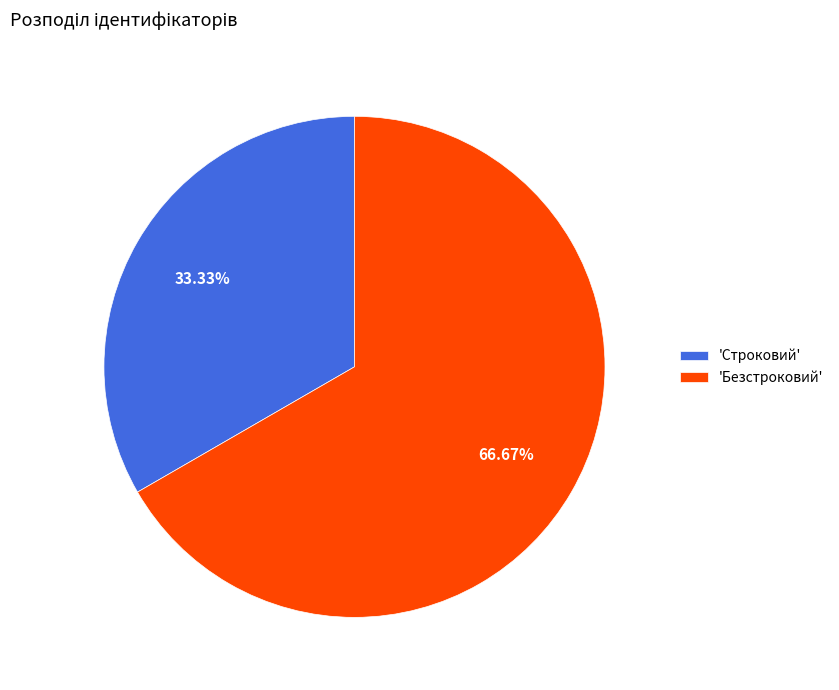

Rank the categories by value from highest to lowest.

'Безстроковий', 'Строковий'